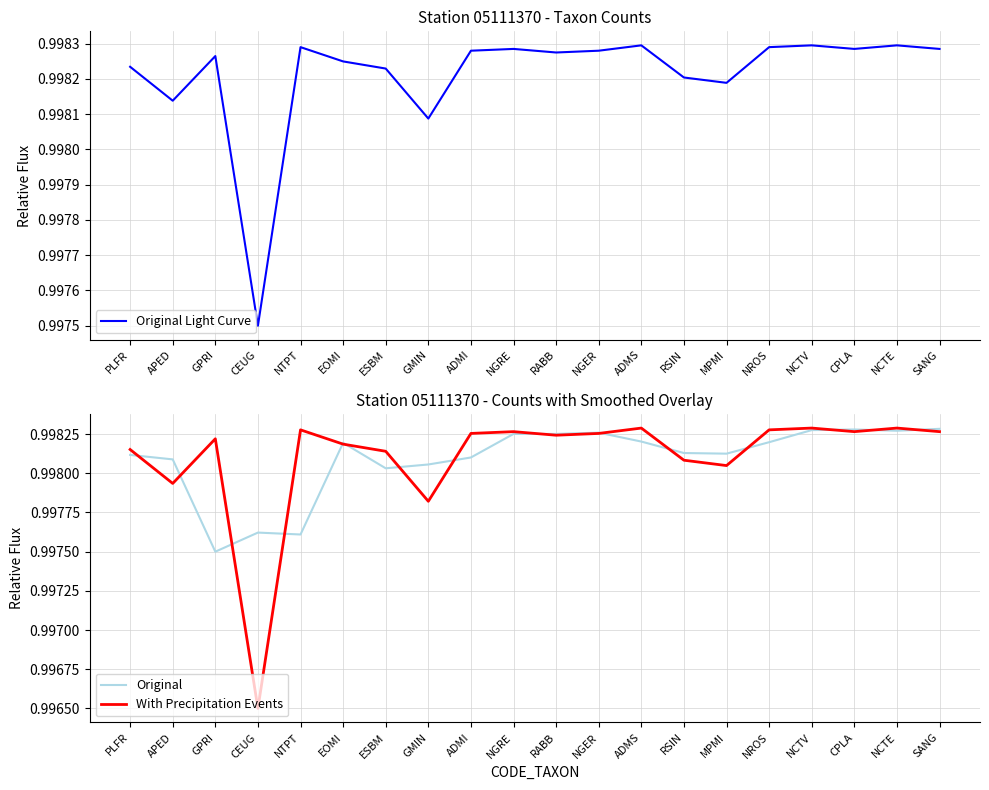

How many interior local valleys does the With Precipitation Events series have?

6